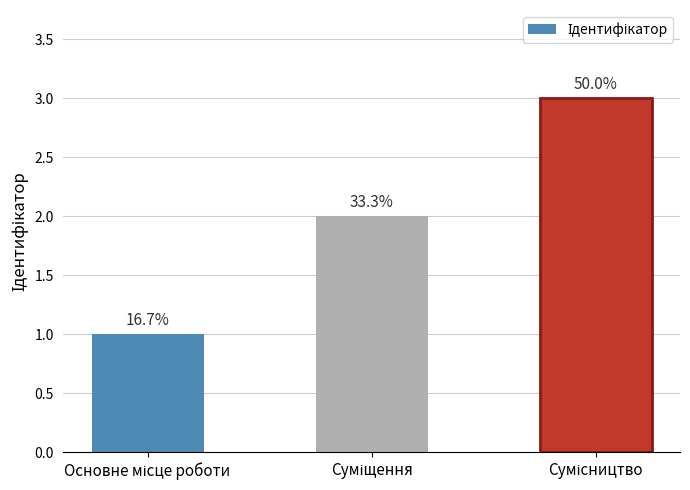

Where is the data nearest to the value 2?

Суміщення